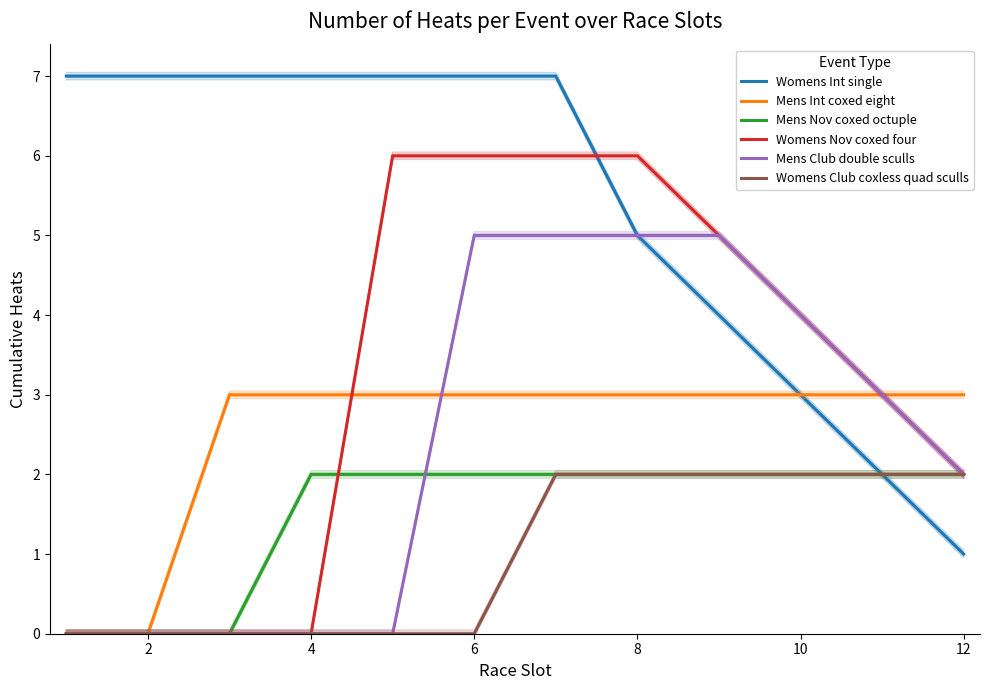

List the series in order of their peak value, highest first.

Womens Int single, Womens Nov coxed four, Mens Club double sculls, Mens Int coxed eight, Mens Nov coxed octuple, Womens Club coxless quad sculls